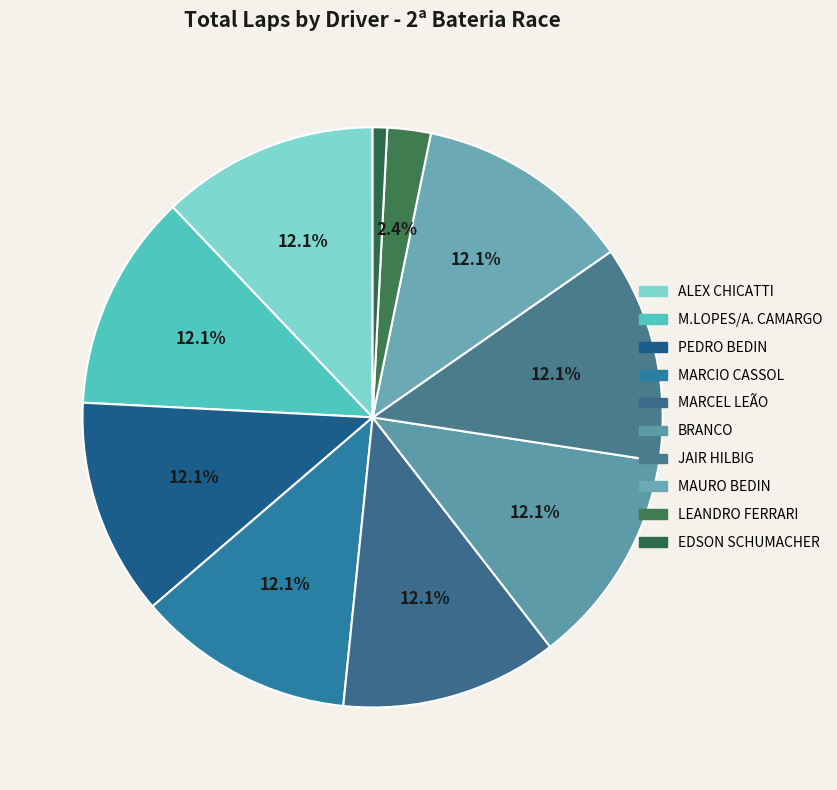

Count the number of slices in the pie.

10